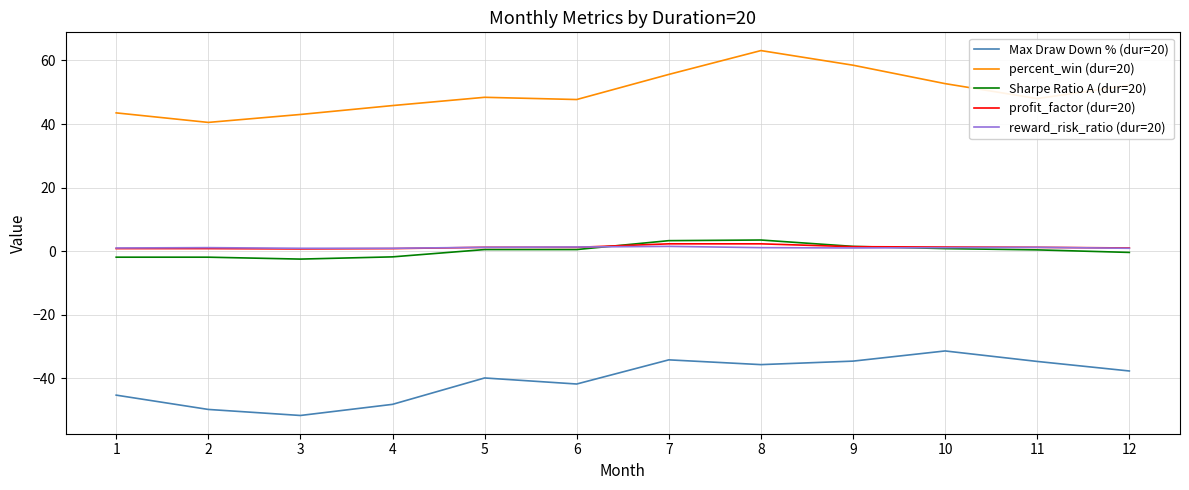

At which category does Max Draw Down % (dur=20) reach its first local peak?

5